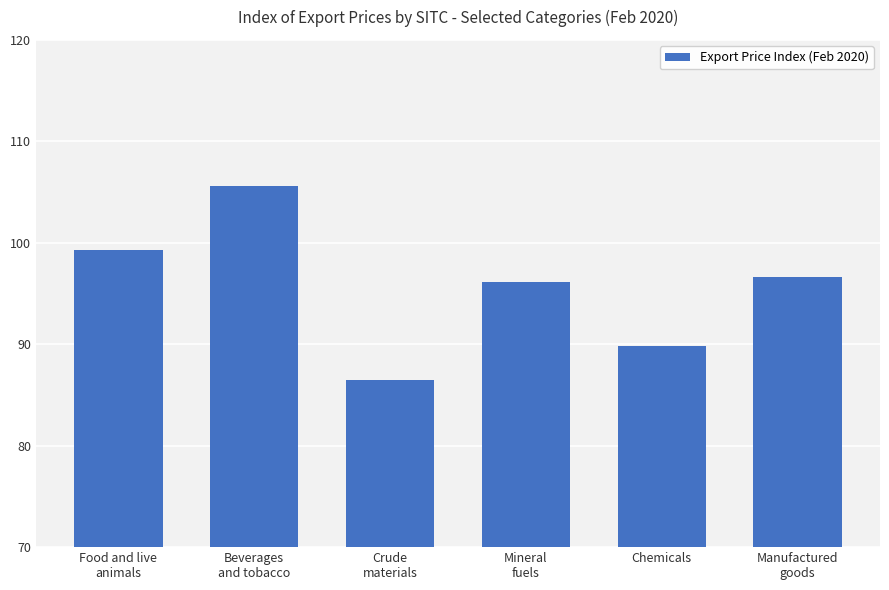

Where does the data first go above 96?

Food and live
animals